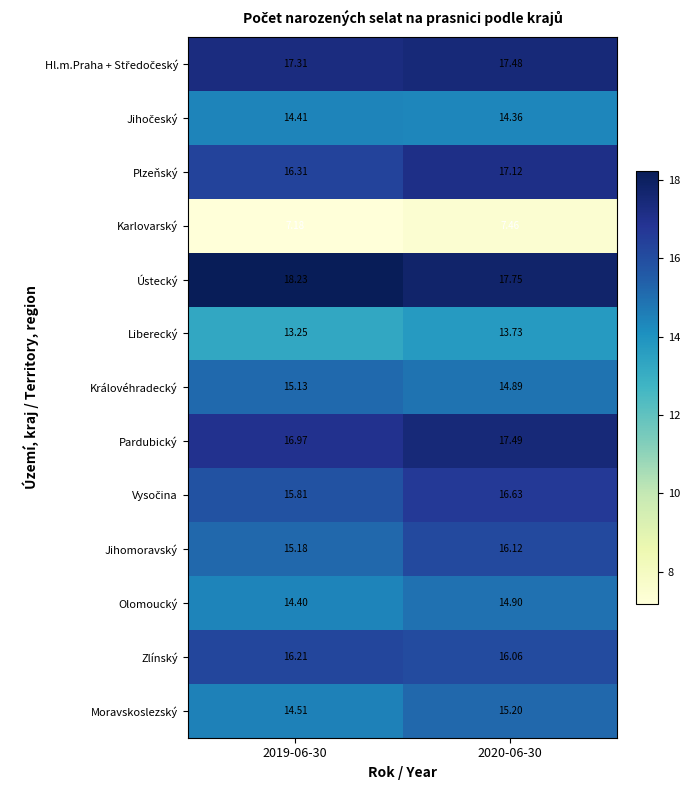

Which series has the largest total across all categories?

Ústecký